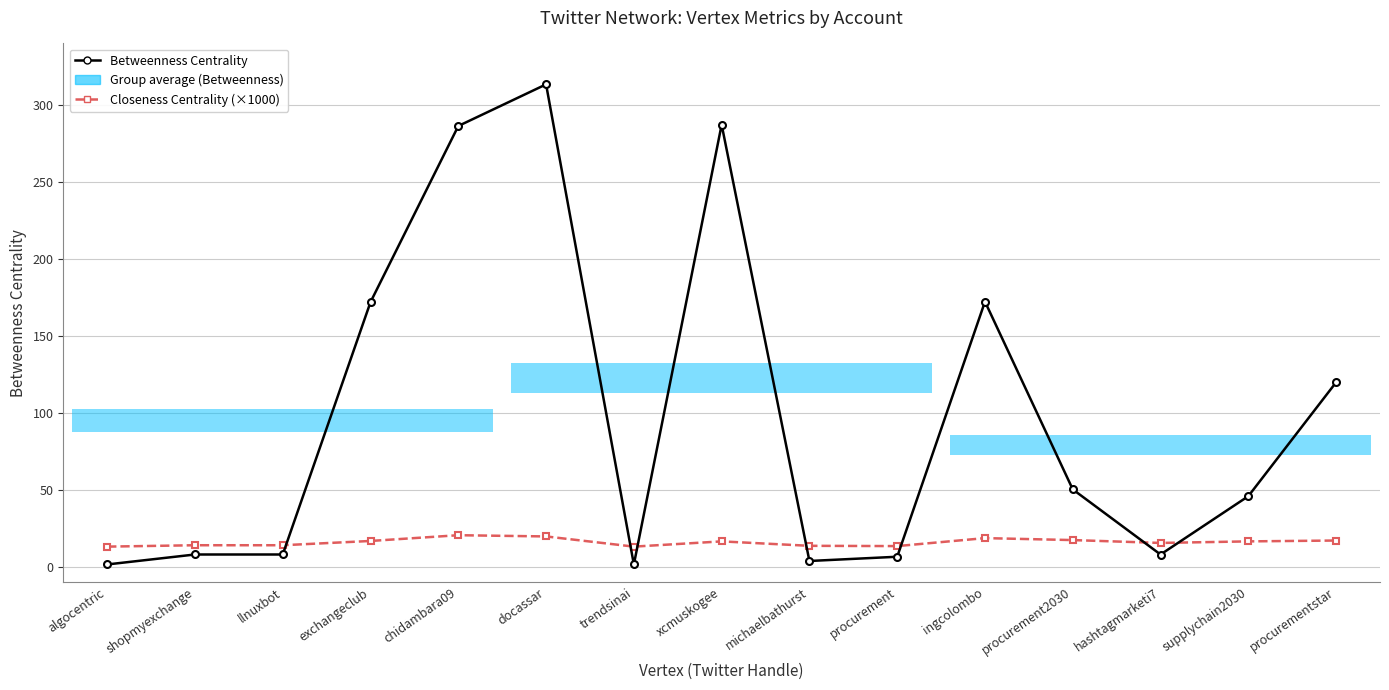

Rank the series at procurementstar from highest to lowest value.

Betweenness Centrality, Closeness Centrality (×1000)